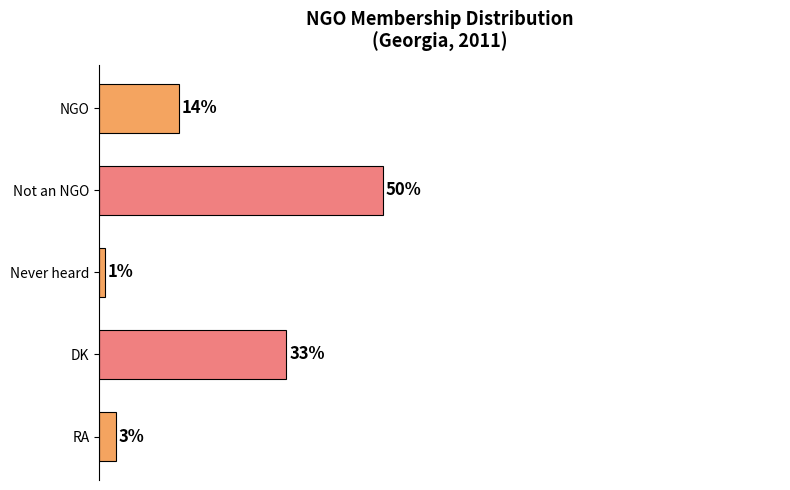

What is the label of the 2nd bar from the bottom?

DK